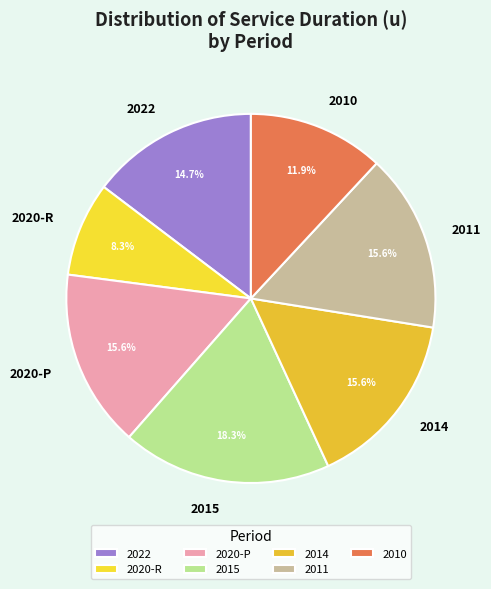

Is there any slice that represents more than half of the pie?

No